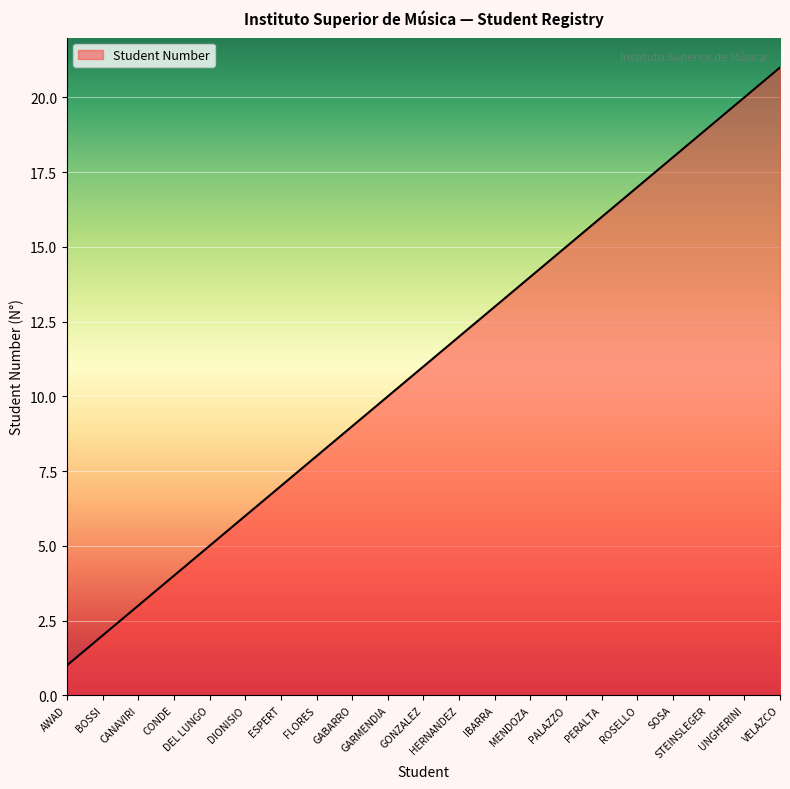

What is the sum of the values at CANAVIRI and FLORES?

11